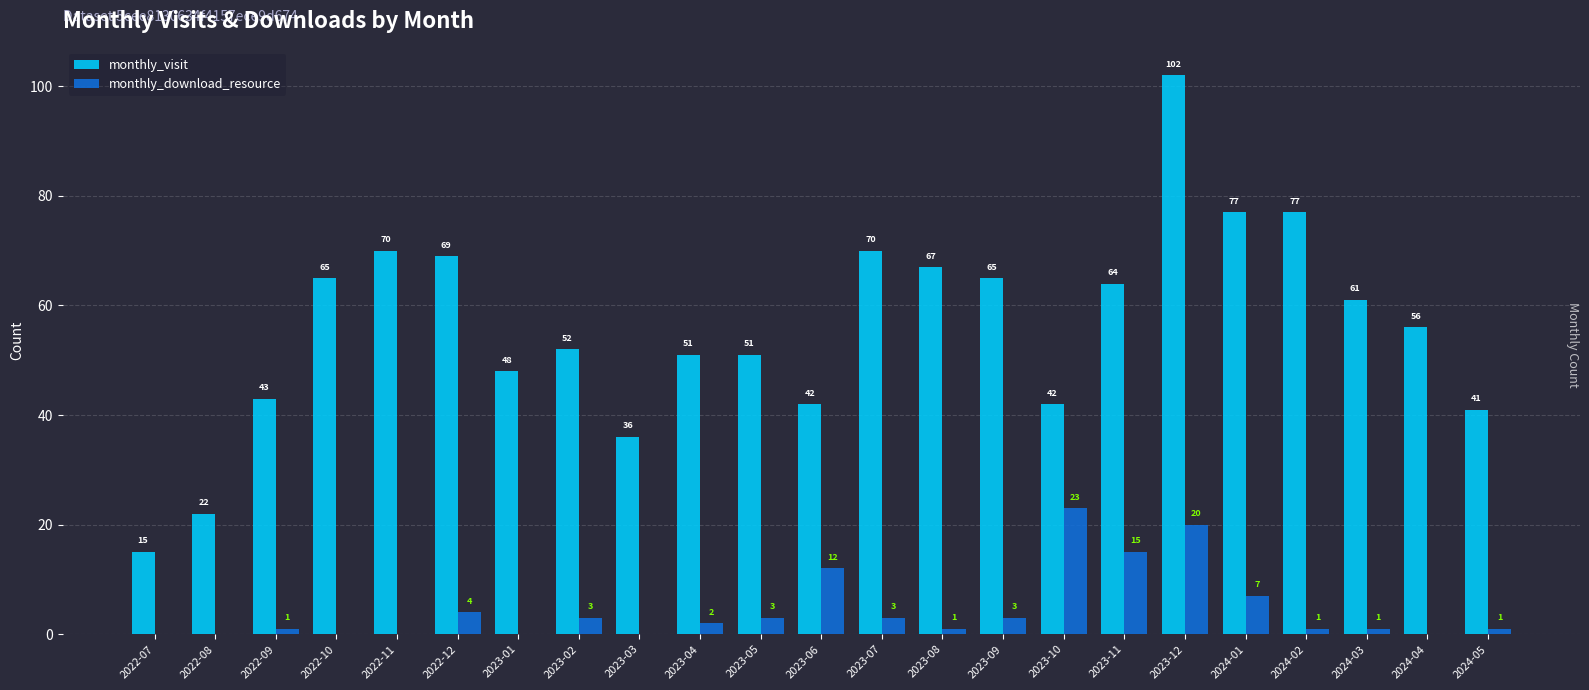

At which category is the sum across all series the highest?

2023-12